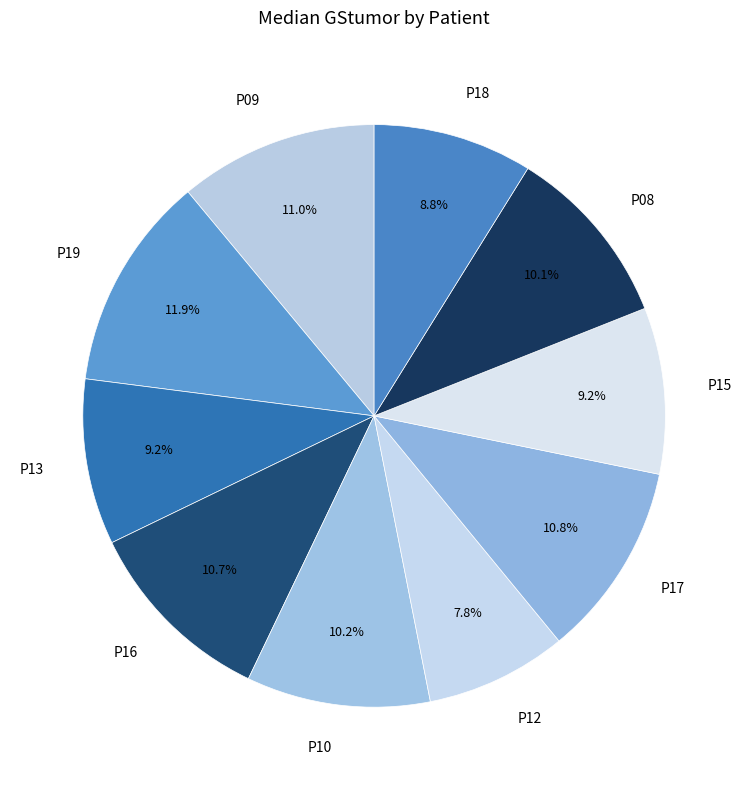

How many slices are in this pie chart?

10